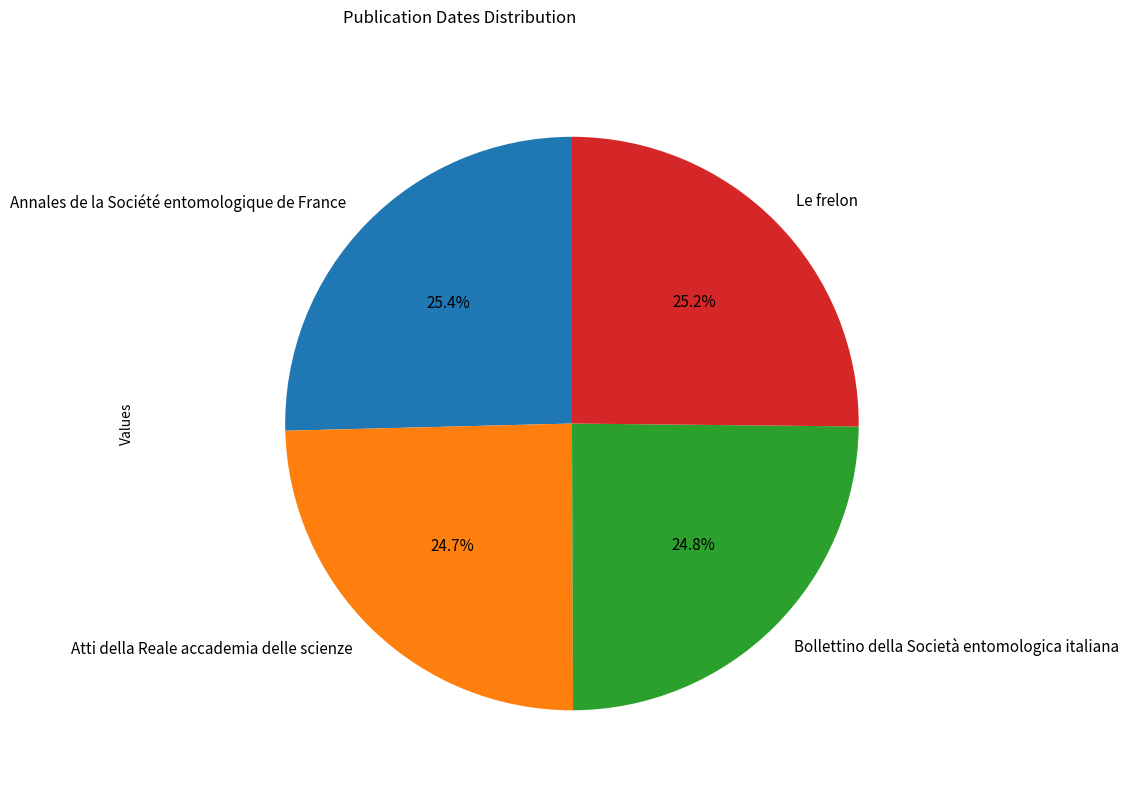

Is Annales de la Société entomologique de France the majority of the pie?

No